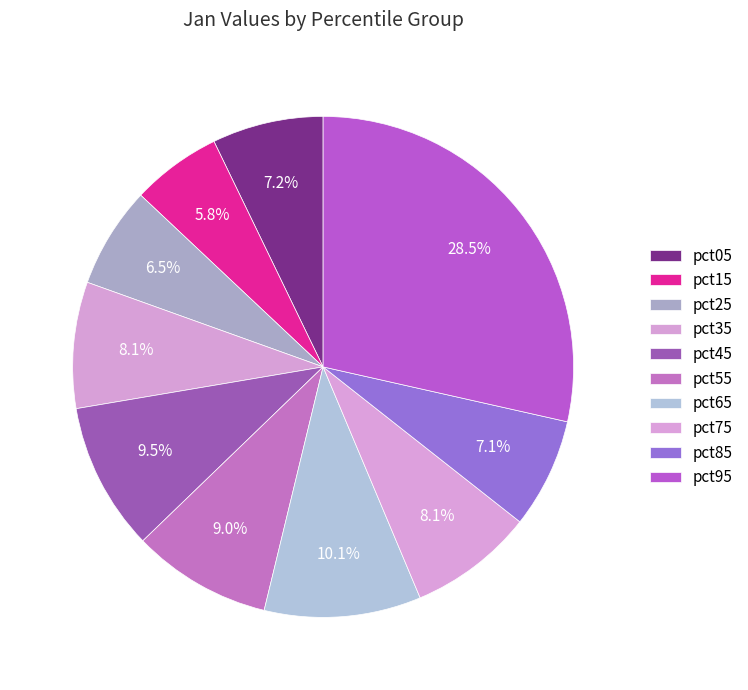

How many slices are in this pie chart?

10